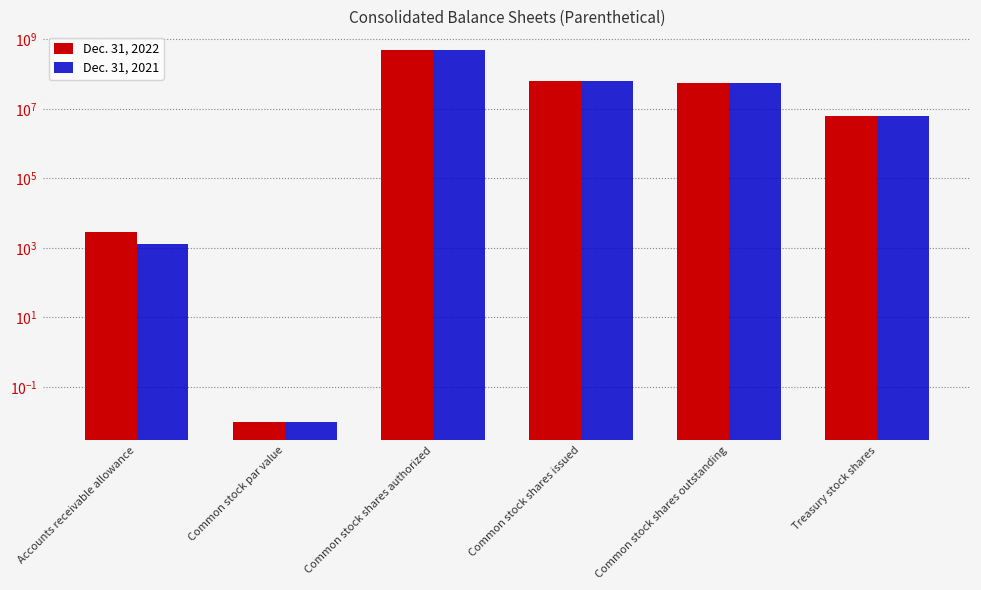

What is the difference between the maximum and minimum values in the Dec. 31, 2021 series?

500000000.0